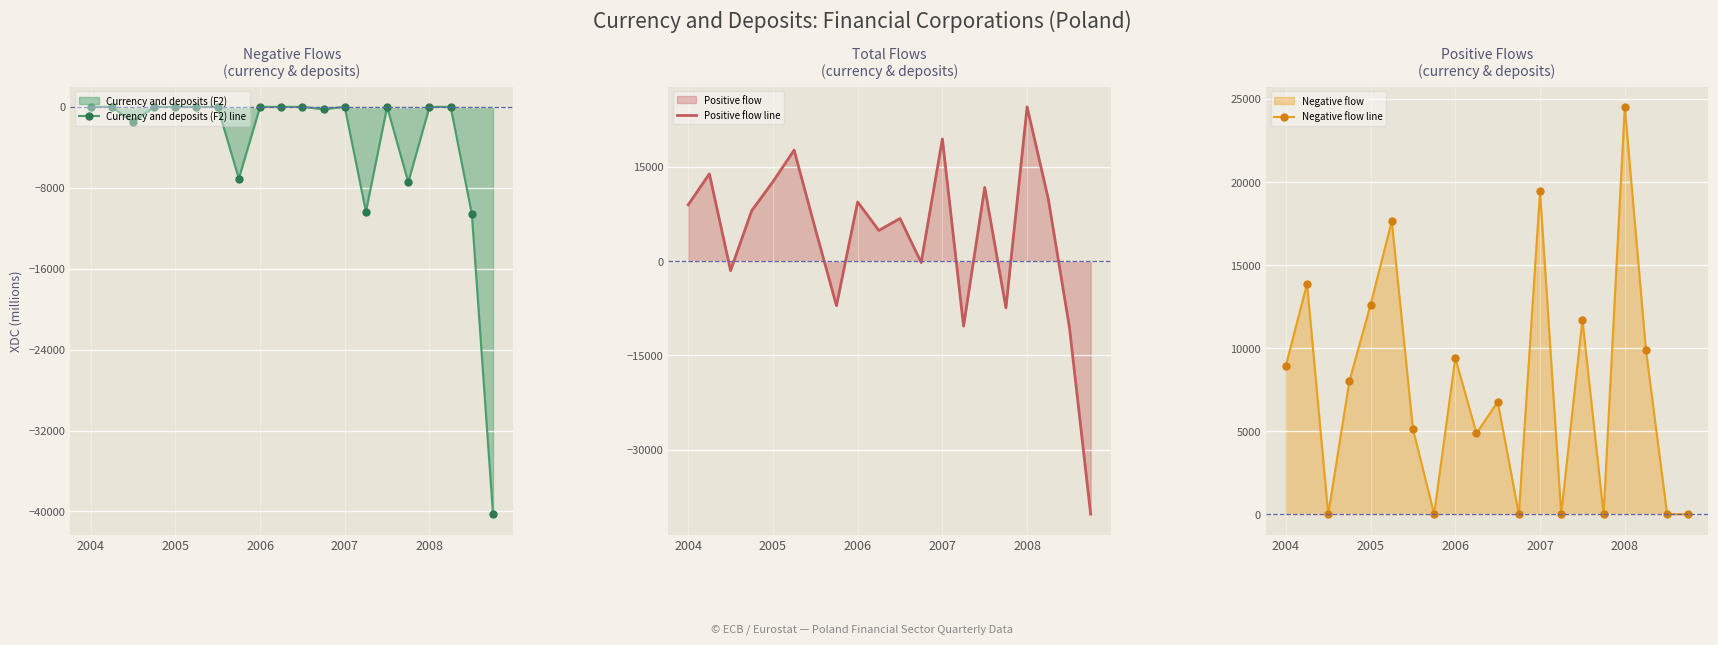

True or false: Currency and deposits (F2) line has more than 1 points higher than both neighbors.

True